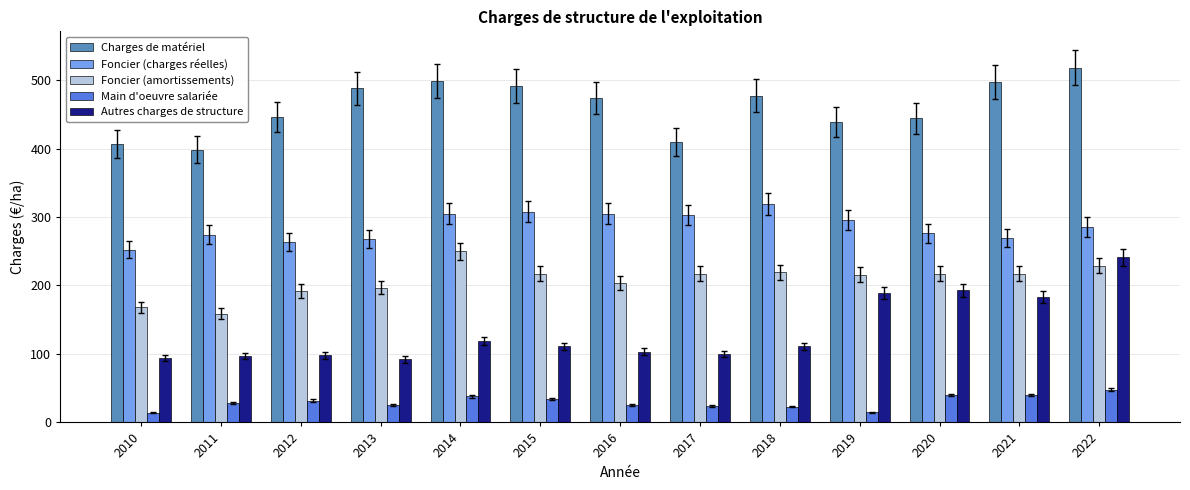

What are all the series names shown in the legend?

Charges de matériel, Foncier (charges réelles), Foncier (amortissements), Main d'oeuvre salariée, Autres charges de structure